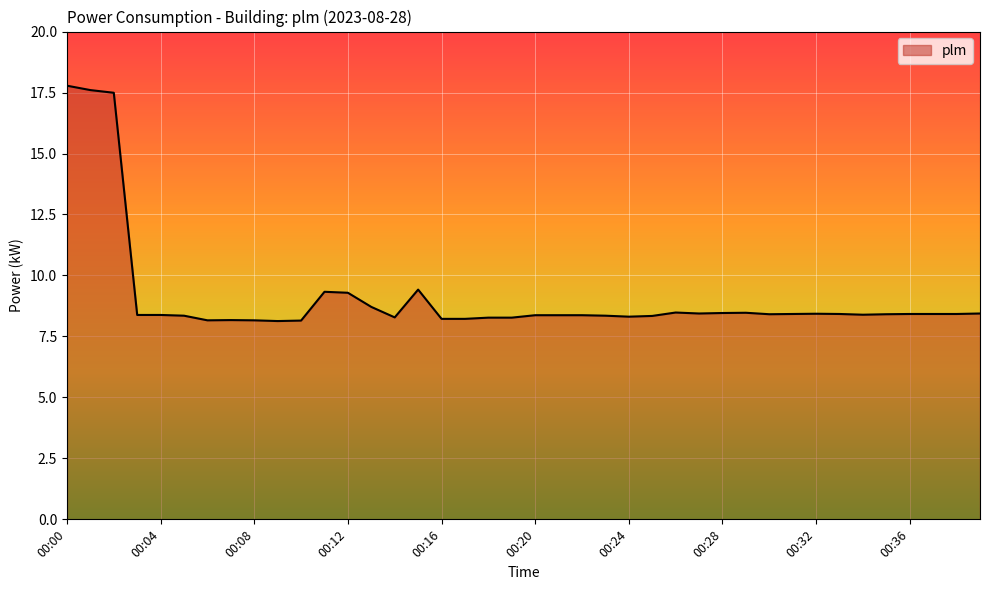

What is the maximum value shown in the chart?

17.8